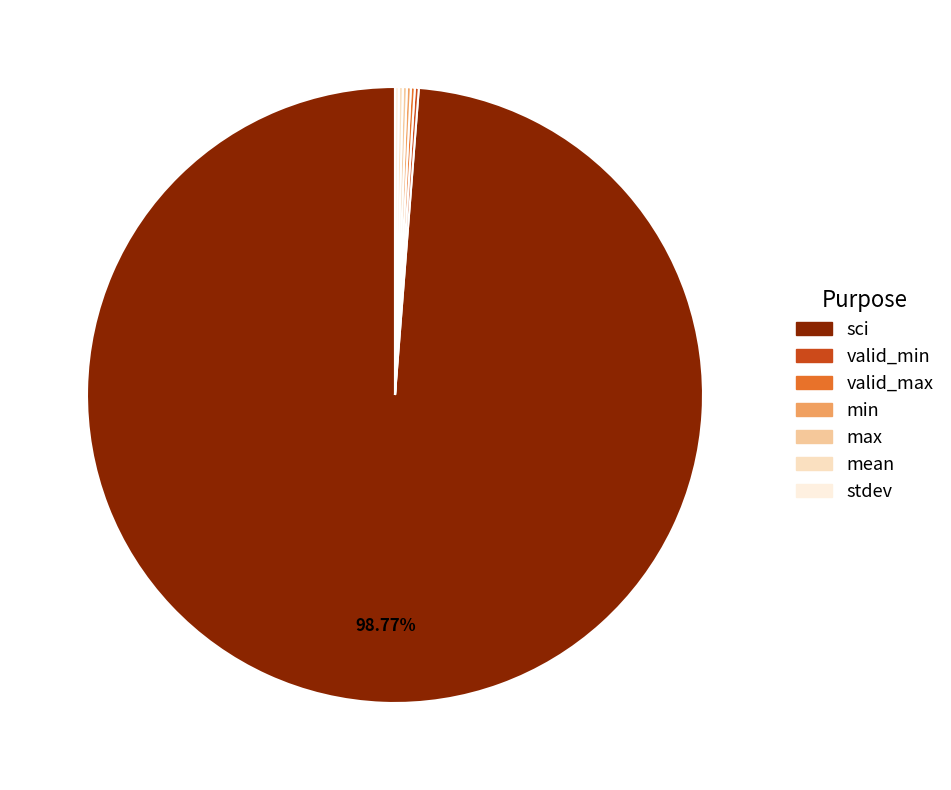

Is sci the majority of the pie?

Yes